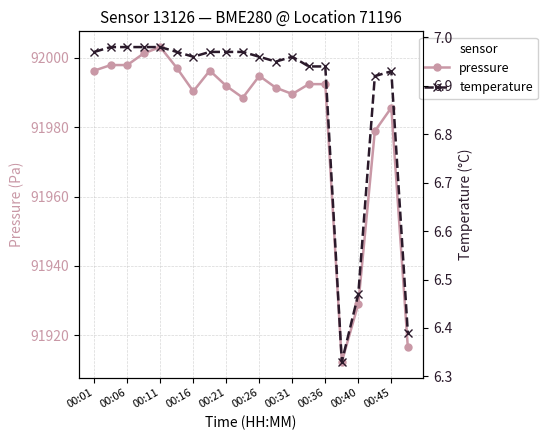

What is the maximum value for pressure?

92003.1